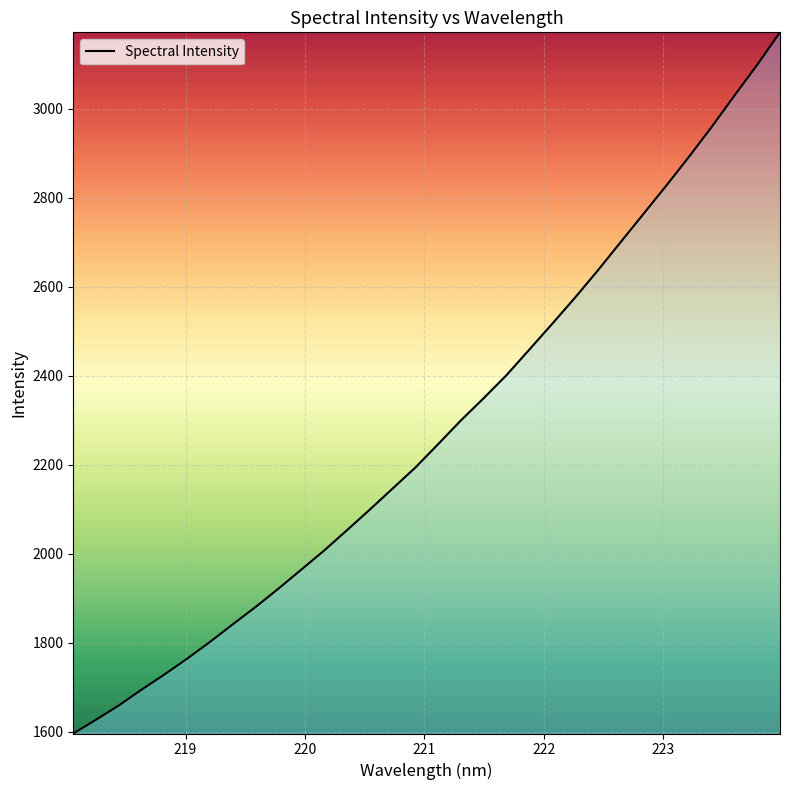

How many lines are shown in the chart?

1